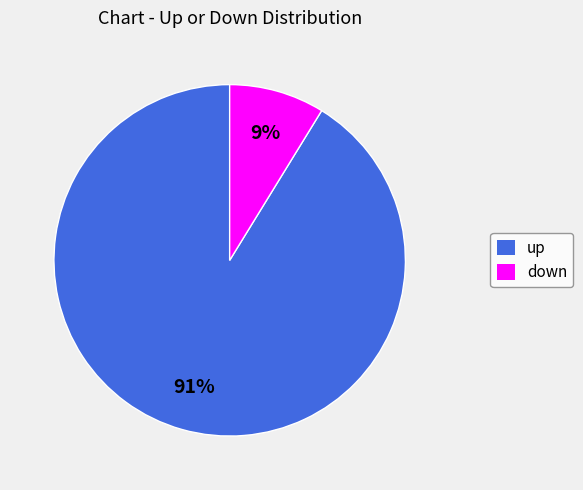

Is the sum of down and up greater than half?

Yes